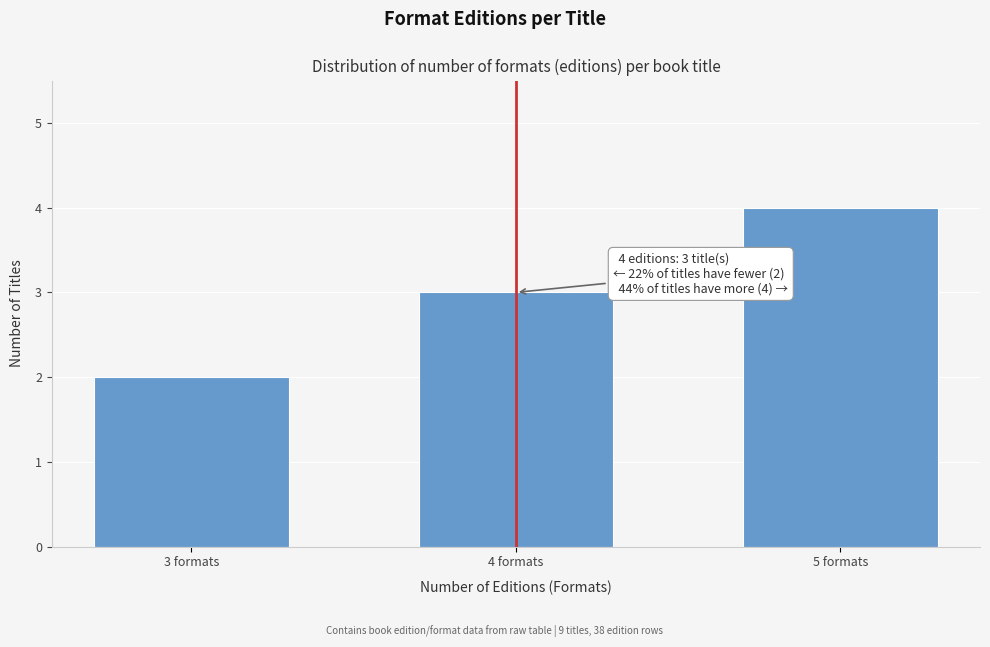

Reading right to left, list all the values displayed in this chart.

4	3	2